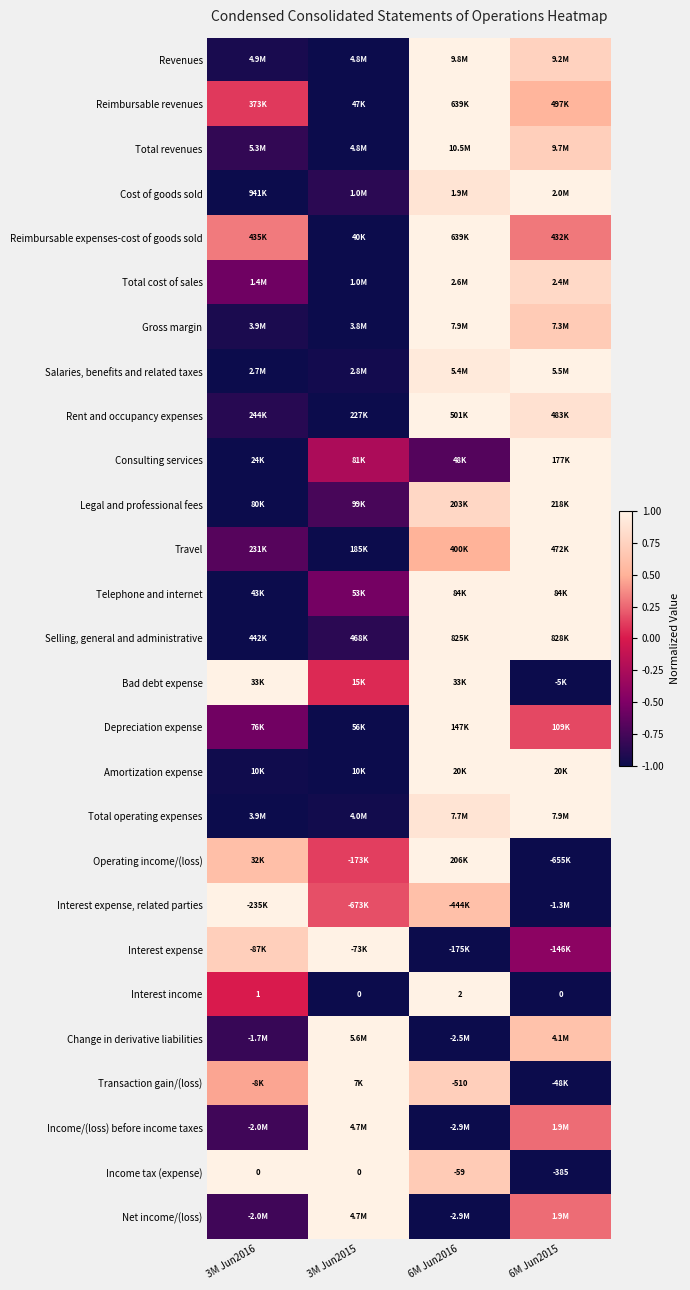

The value of Telephone and internet at 3M Jun2016 is -1.4. True or false?

False